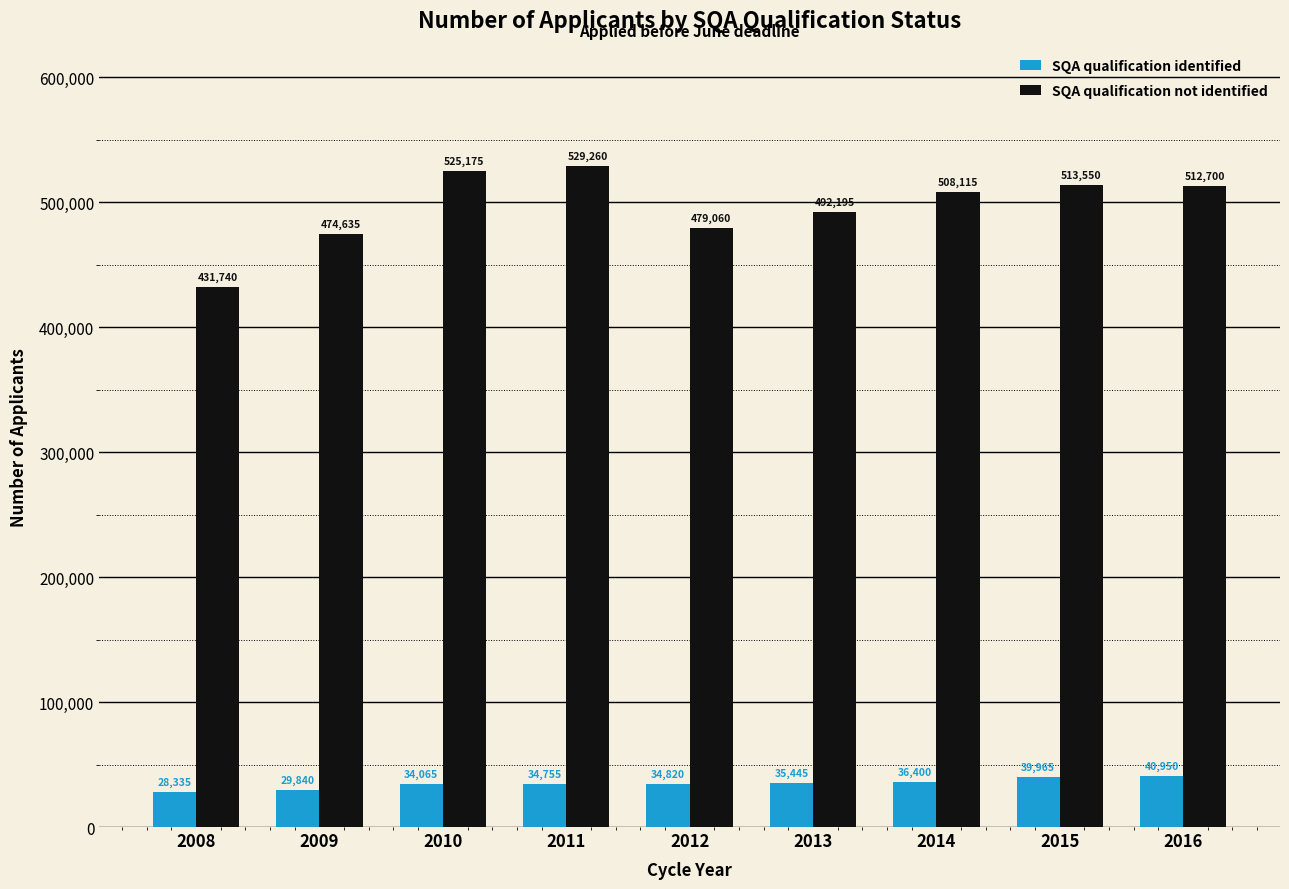

Count the number of categories in the chart.

9